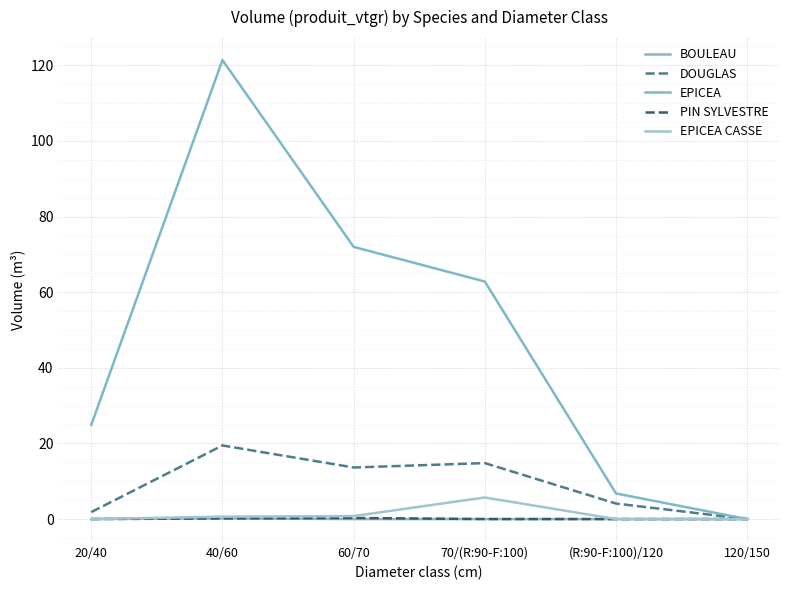

What is the approximate value of EPICEA CASSE at 40/60?

0.6